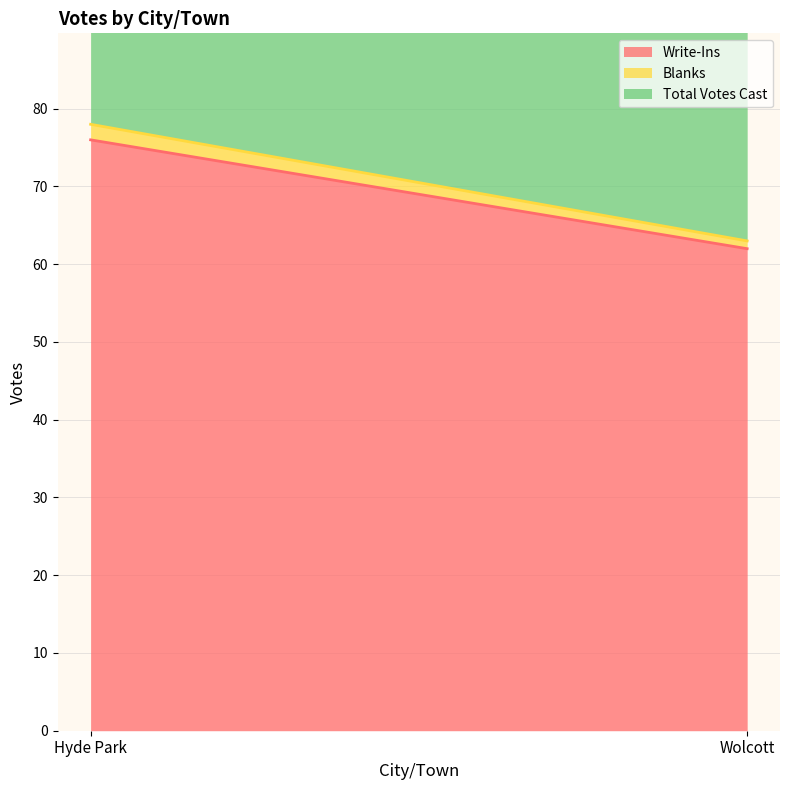

How many Total Votes Cast values are between 63 and 78?

2